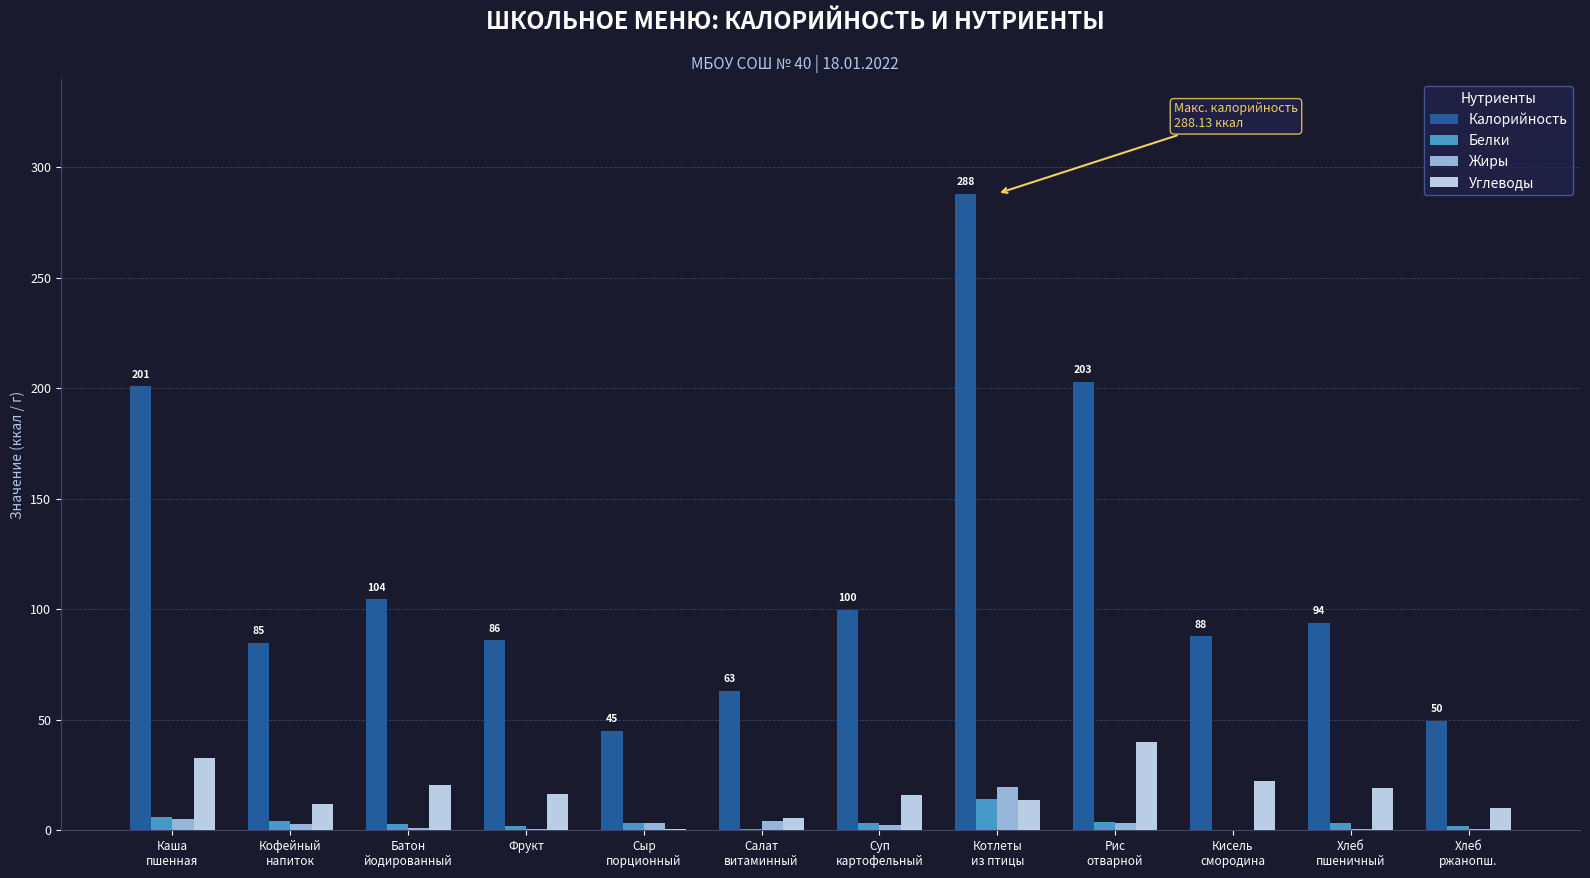

How many groups of bars are there?

12